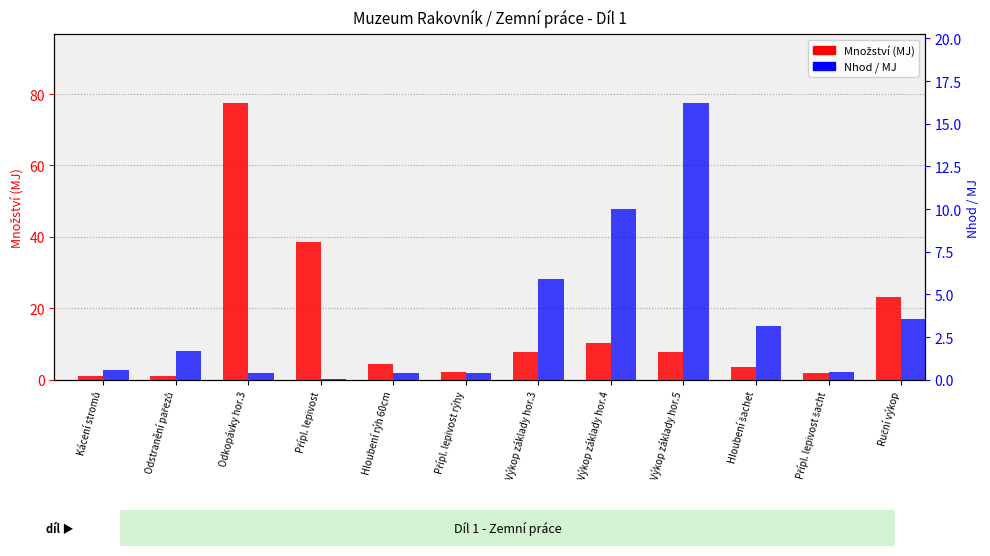

The Nhod / MJ series shows 0.6 at Kácení stromů. True or false?

True